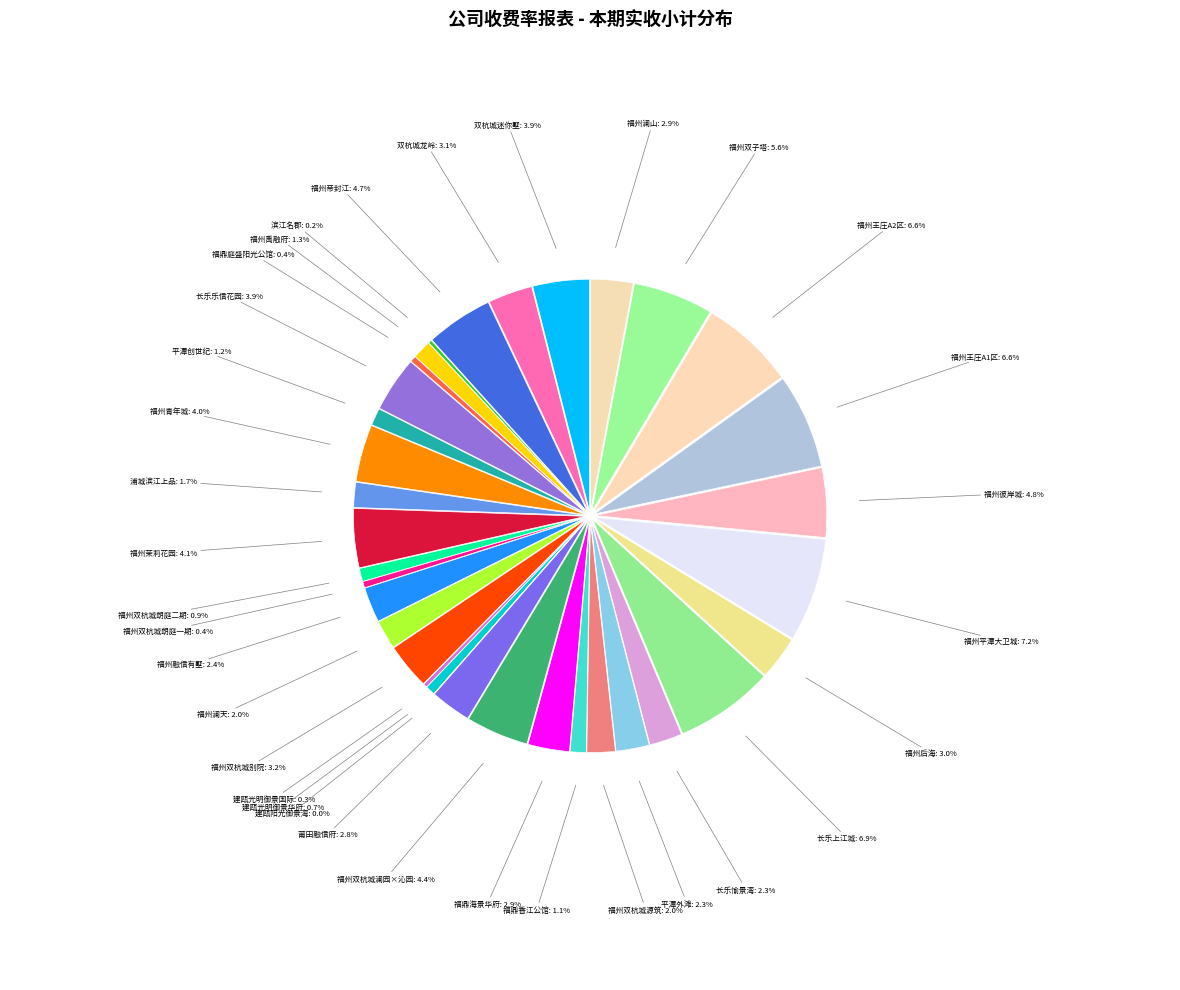

Is there any slice that represents more than half of the pie?

No